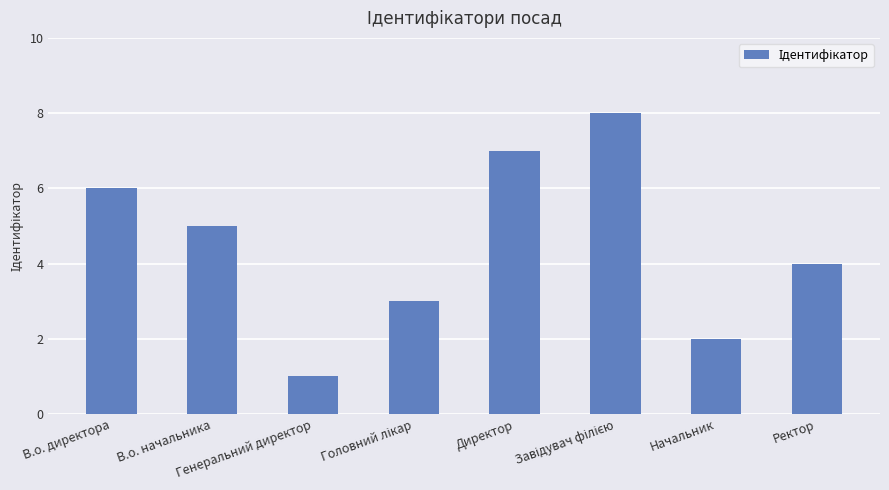

How many bars are there in total?

8